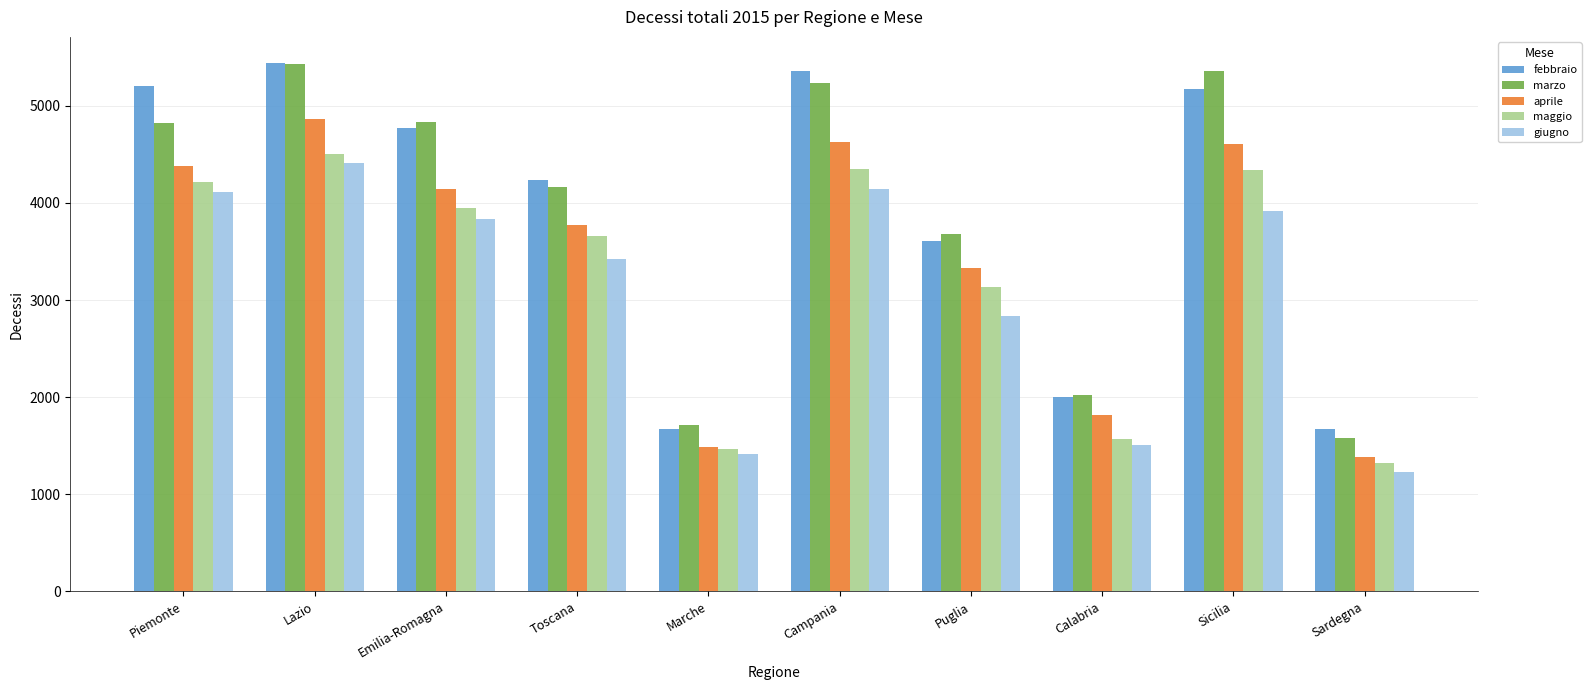

What is the difference between the maximum and second lowest values in the marzo series?

3718